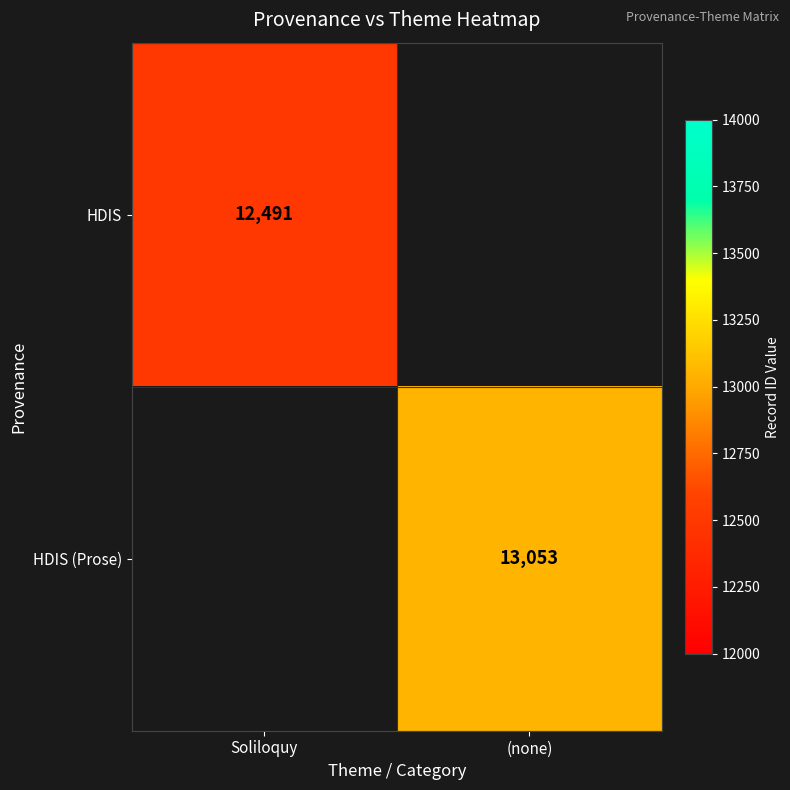

Which label corresponds to the smallest value in the chart?

Soliloquy